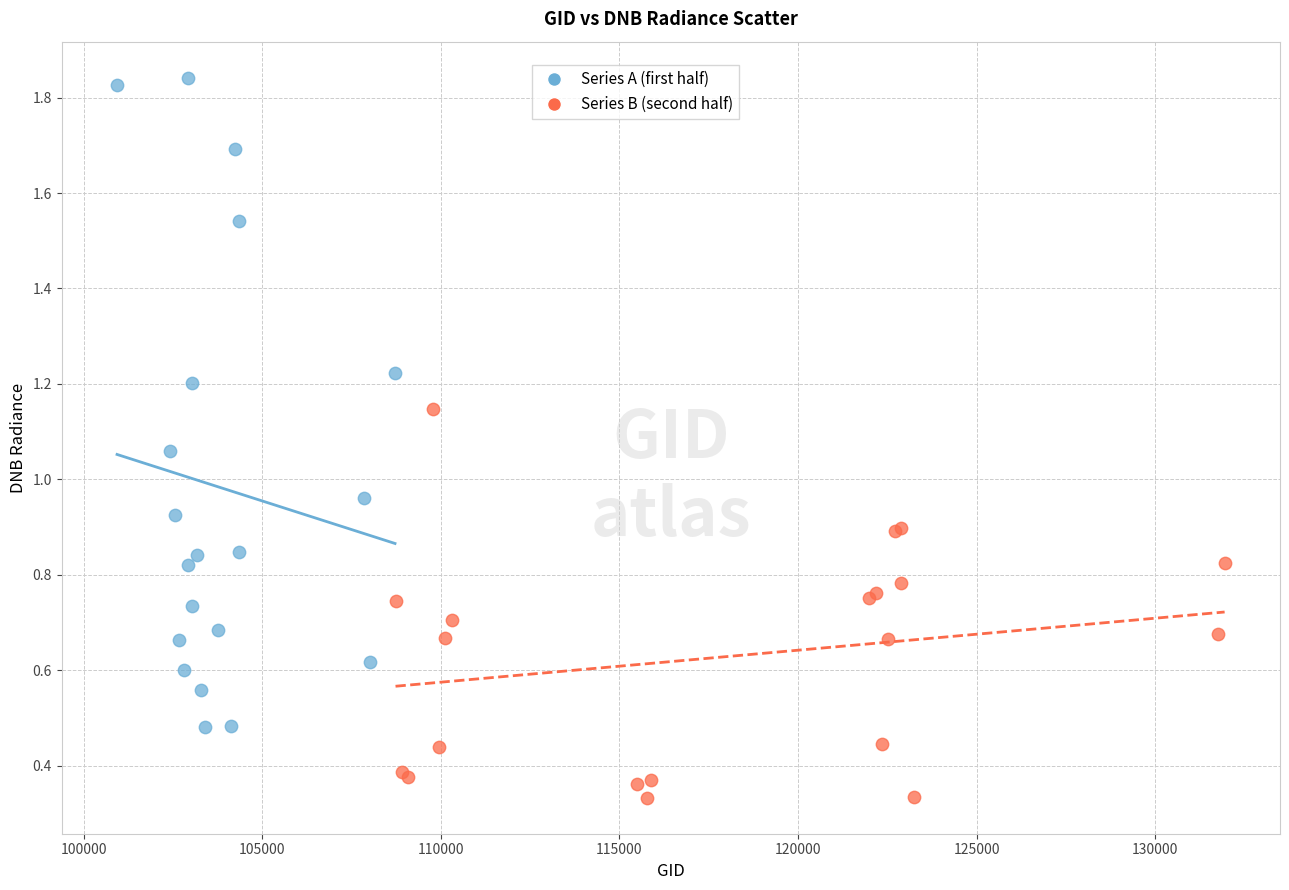

What are all the series names shown in the legend?

Series A (first half), Series B (second half)